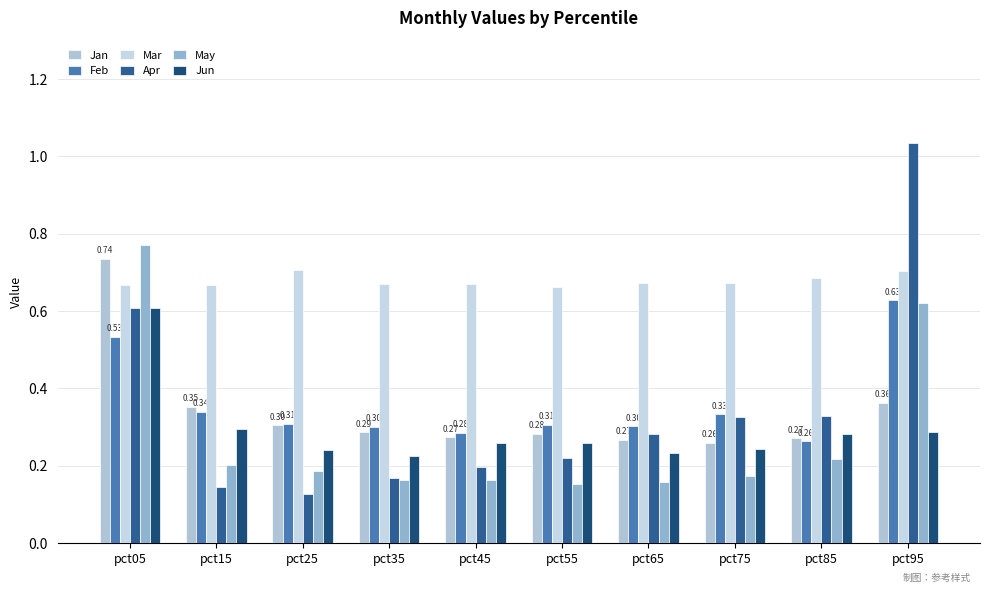

Does the chart contain any negative values?

No